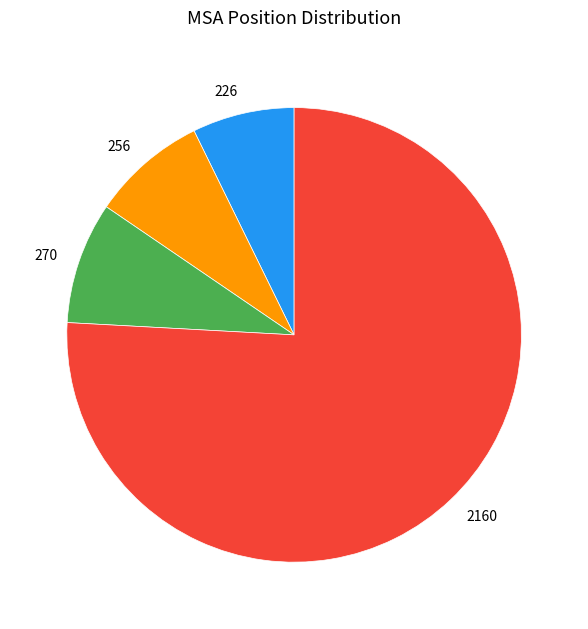

Which category has the smallest portion of the pie?

226